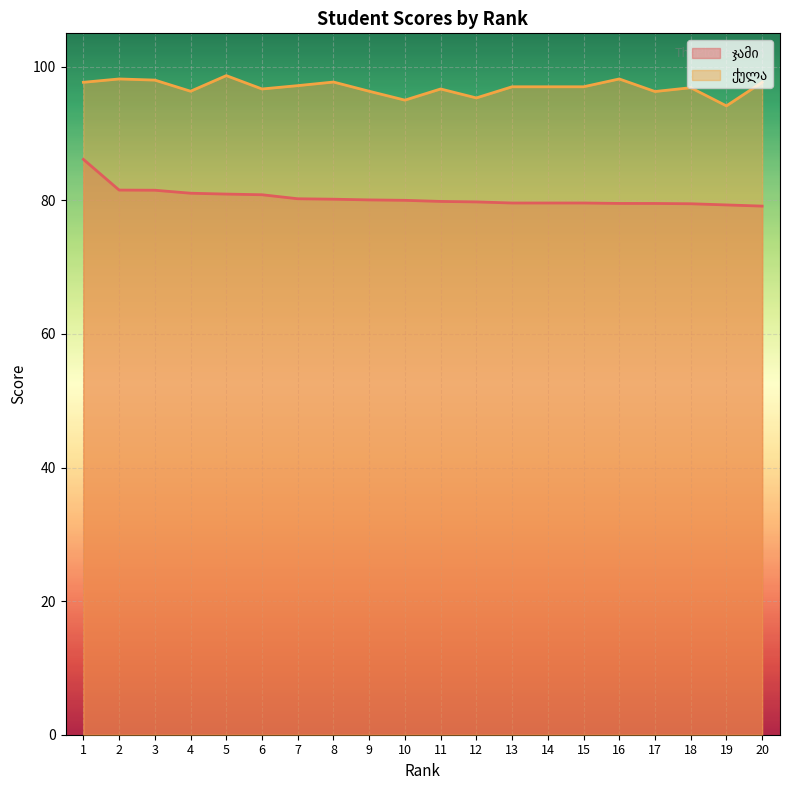

Reading left to right, extract all data points from this chart.

ჯამი: 86.1	81.5	81.5	81.1	80.9	80.8	80.2	80.2	80.1	80.0	79.8	79.8	79.6	79.6	79.6	79.5	79.5	79.5	79.3	79.1
ქულა: 97.7	98.2	98.0	96.3	98.7	96.7	97.2	97.7	96.3	95.0	96.7	95.3	97.0	97.0	97.0	98.2	96.3	96.9	94.1	97.7